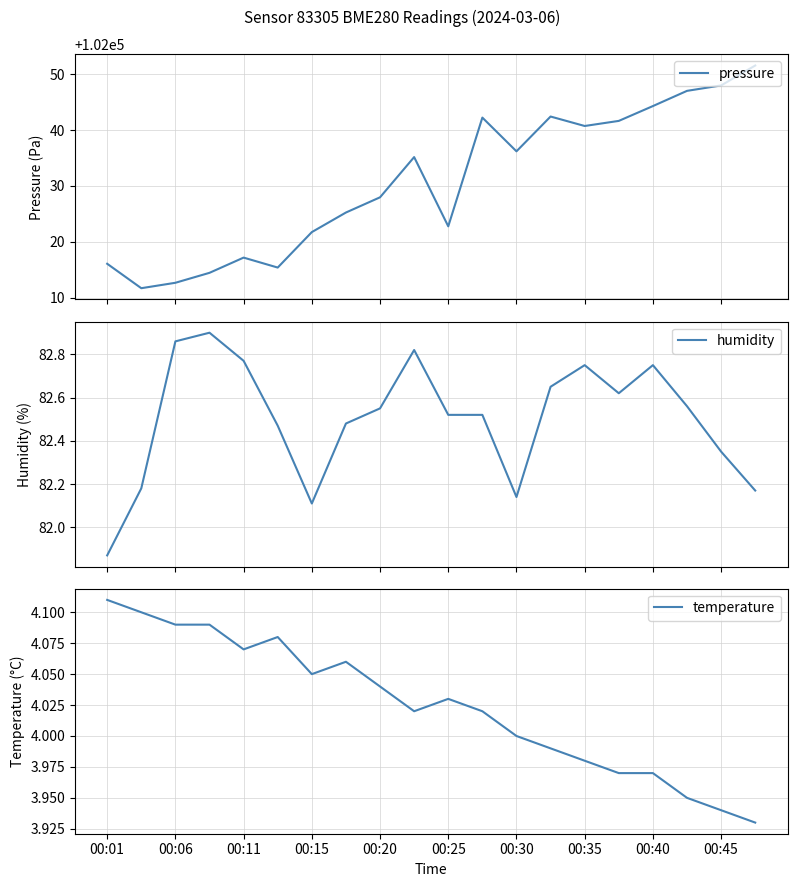

What is the maximum value for pressure?

102051.5